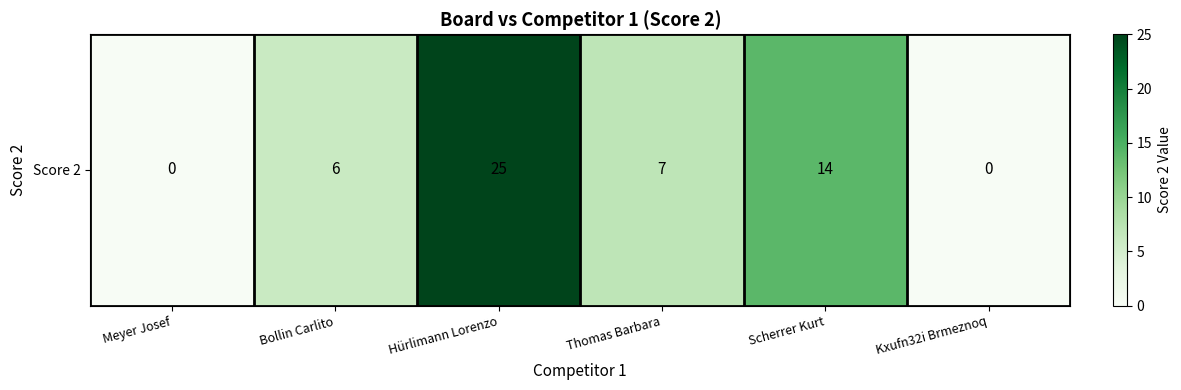

How many positive values are there?

4